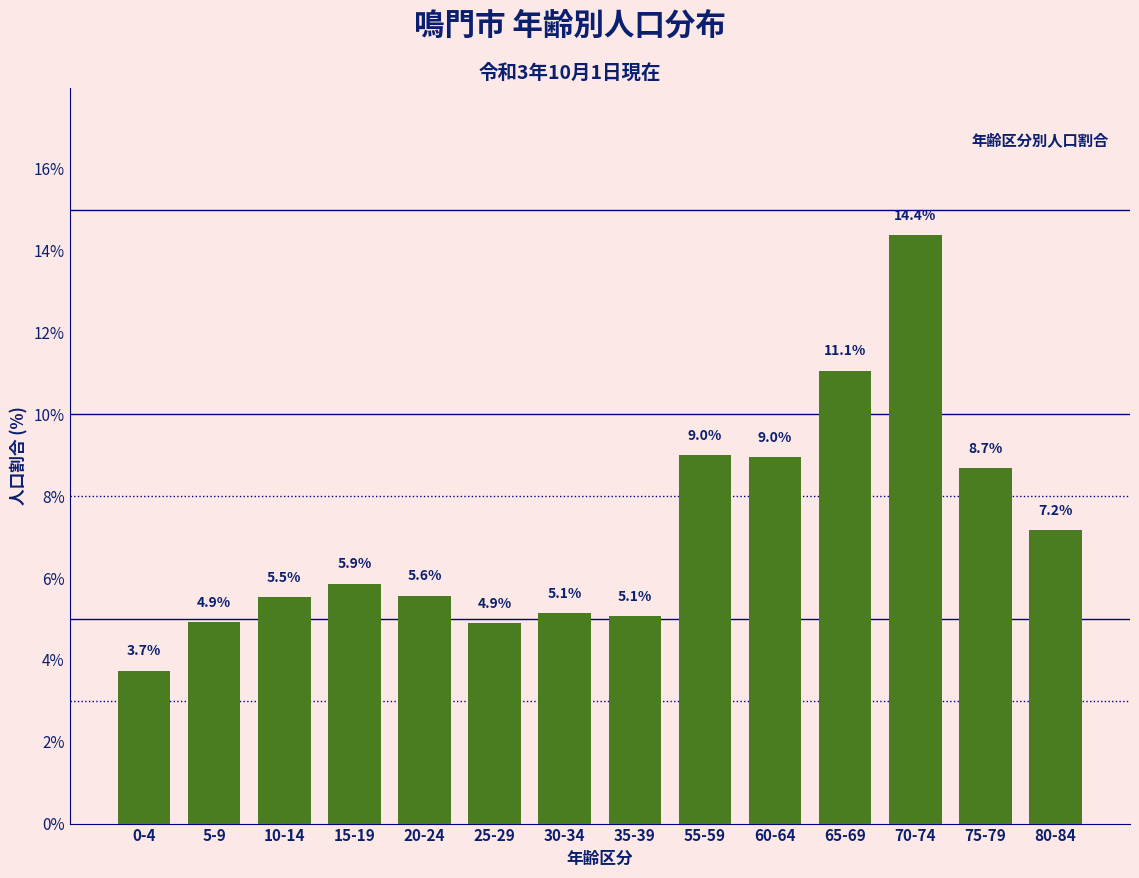

Reading left to right, transcribe all the data shown in this chart.

0-4=3.7	5-9=4.9	10-14=5.5	15-19=5.9	20-24=5.6	25-29=4.9	30-34=5.1	35-39=5.1	55-59=9.0	60-64=9.0	65-69=11.1	70-74=14.4	75-79=8.7	80-84=7.2